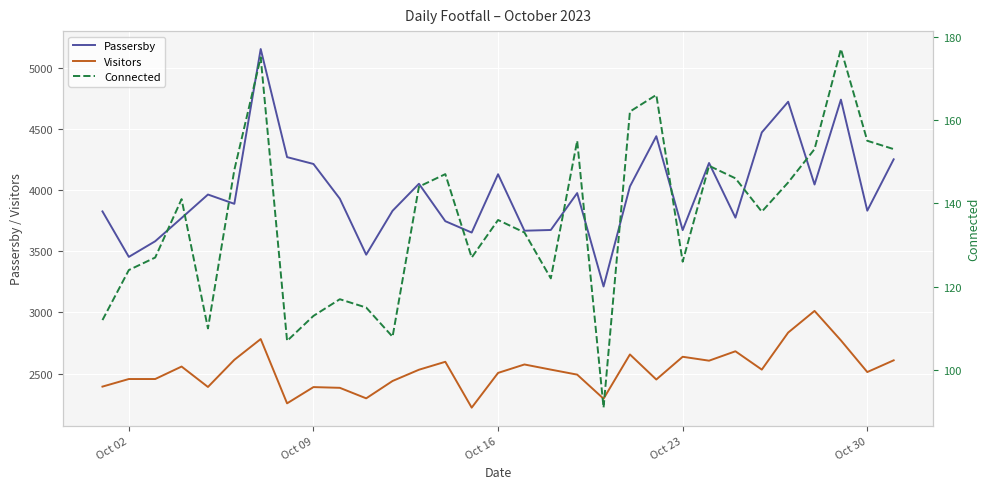

What is the highest value of the Passersby series?

5154